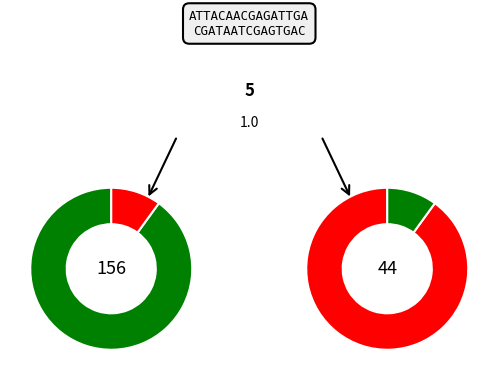

True or false: pct05 accounts for 10% of the total.

True